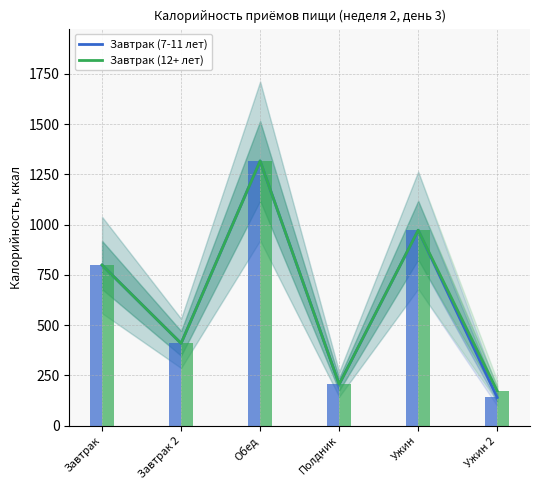

Which series has the largest total across all categories?

Завтрак (12+ лет)